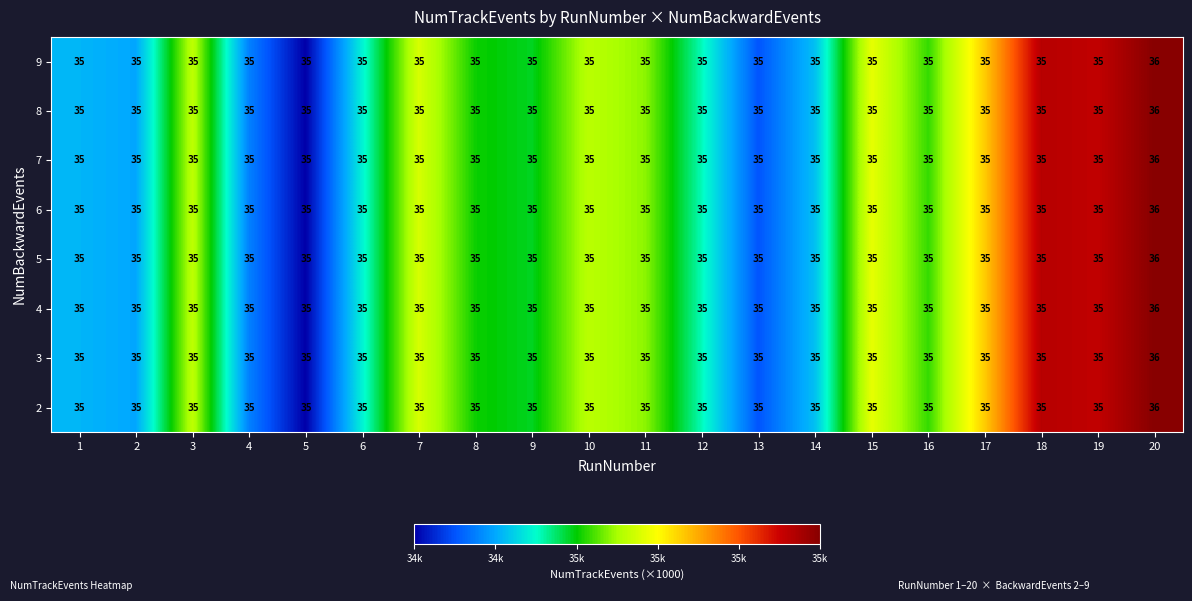

At which category is the sum across all series the highest?

20